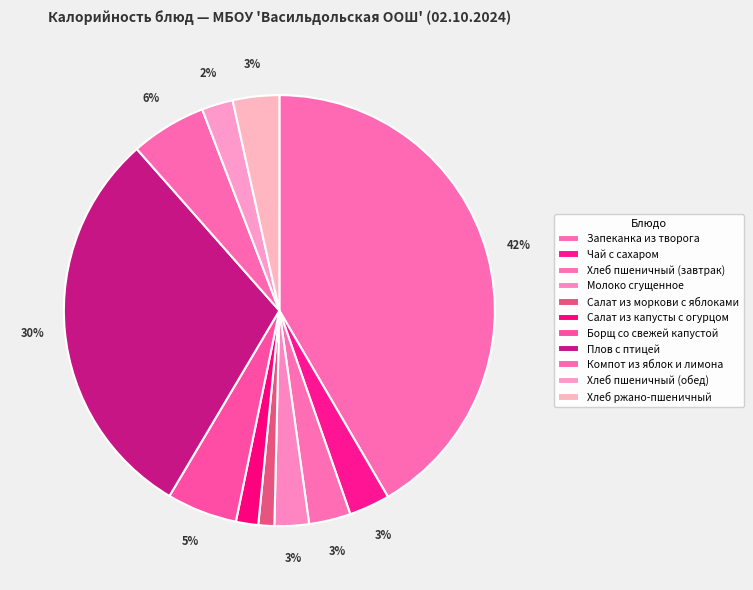

What percentage is the Чай с сахаром slice, to the nearest percent?

3%